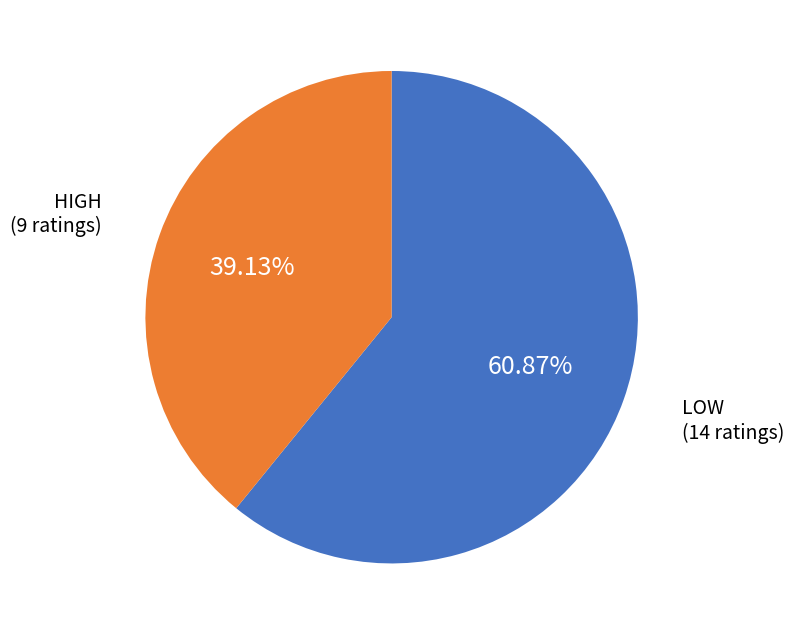

Is there a majority slice in this chart?

Yes